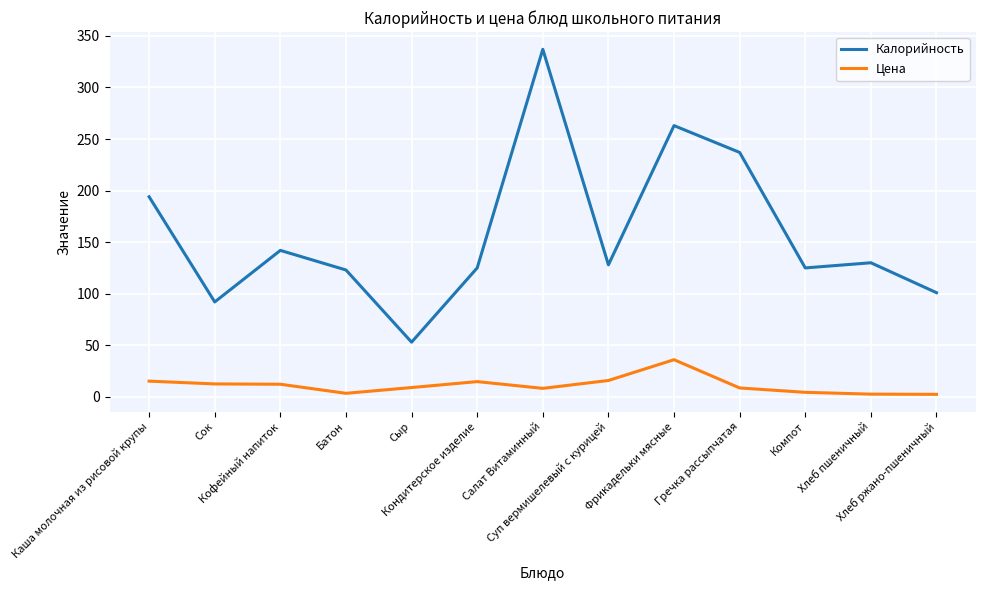

What is the sum of the Калорийность values at Хлеб ржано-пшеничный and Компот?

226.0